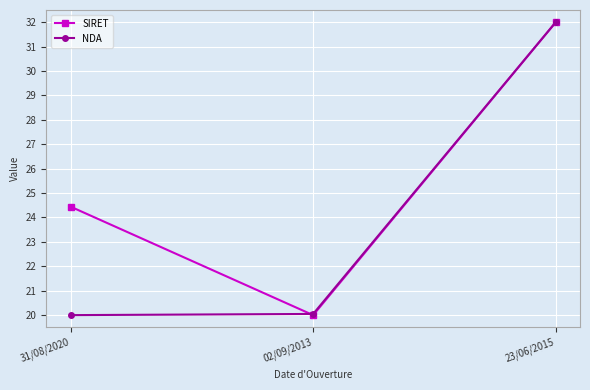

Which series changed the most between 31/08/2020 and 02/09/2013?

SIRET